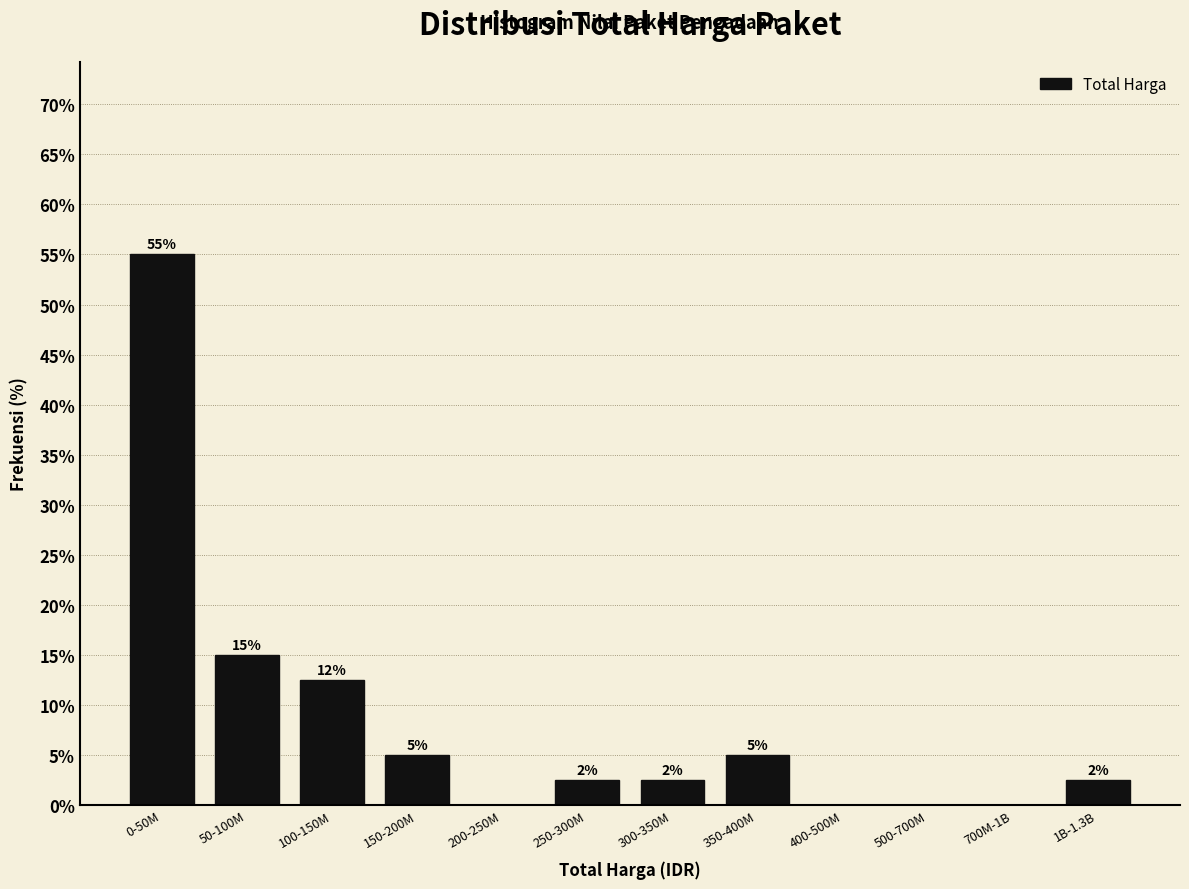

At which label is the value closest to 27?

50-100M